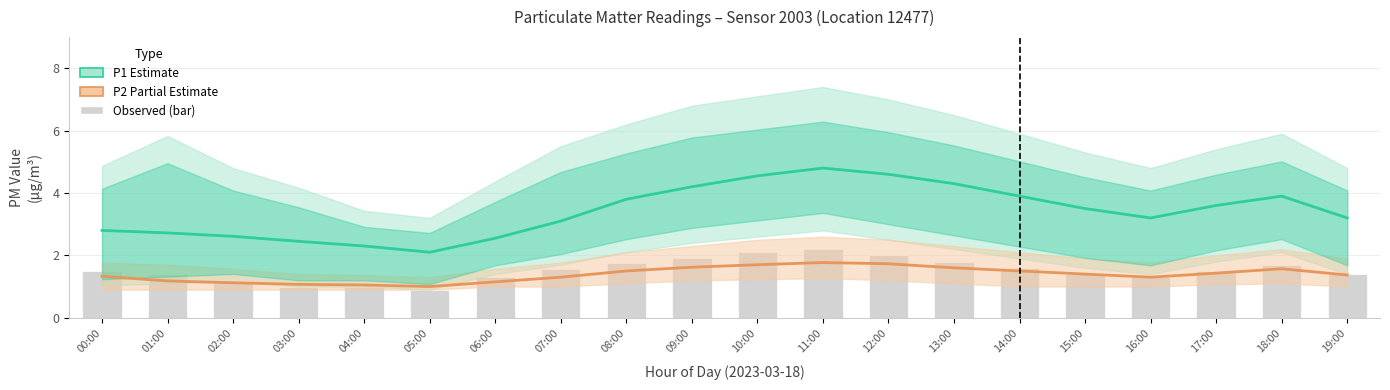

What is the minimum value shown in the chart?

0.9